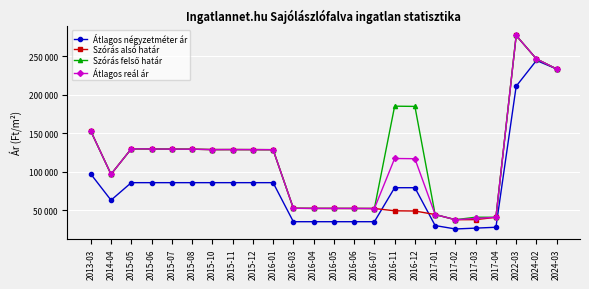

Is this an area chart (filled region under the line)?

No